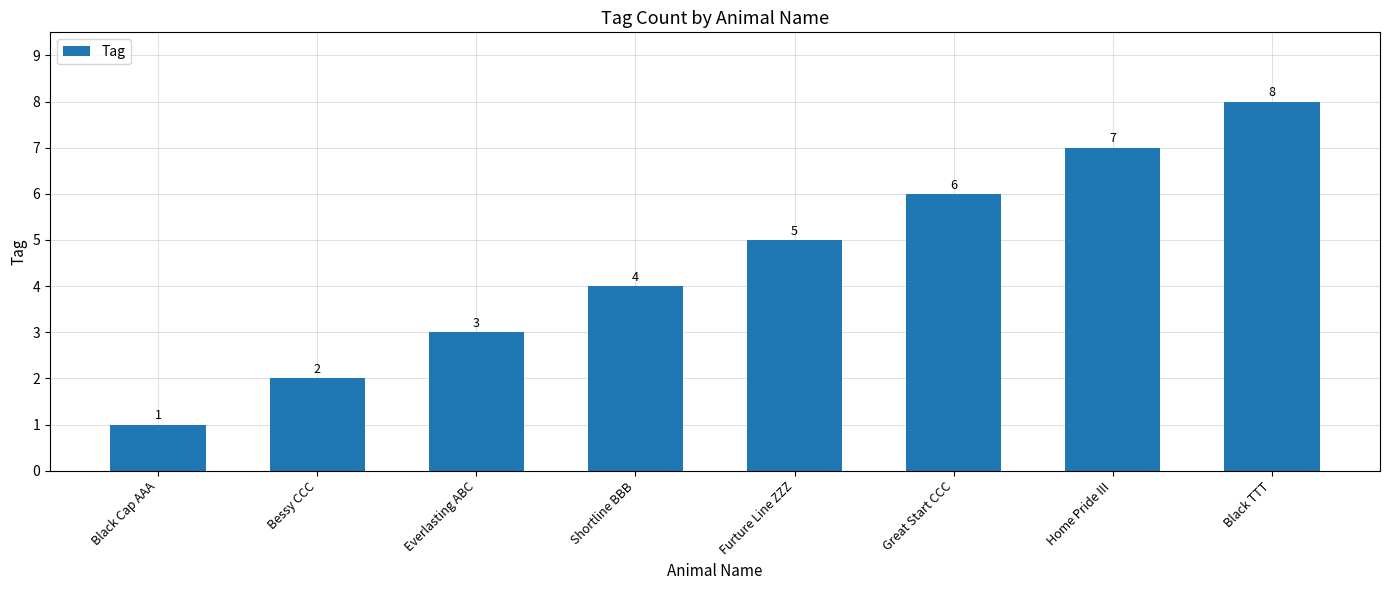

Reading left to right, extract all data points from this chart.

1	2	3	4	5	6	7	8